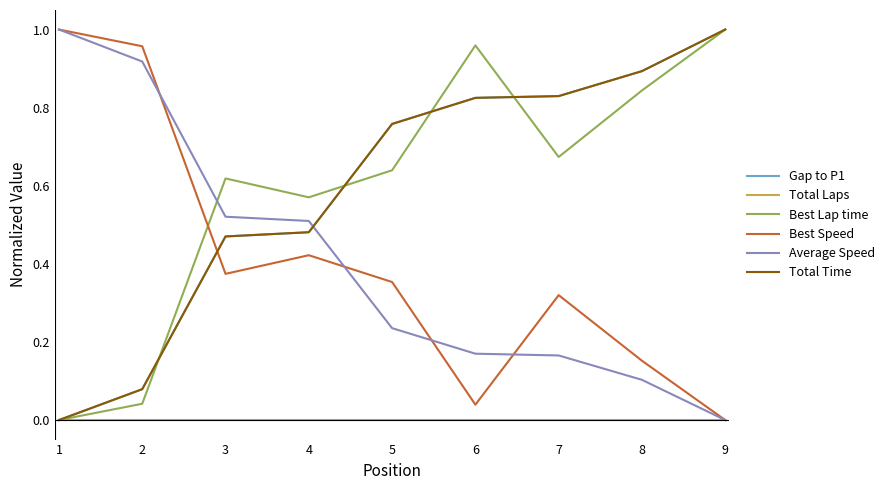

True or false: Total Time and Total Laps intersect in this chart.

False